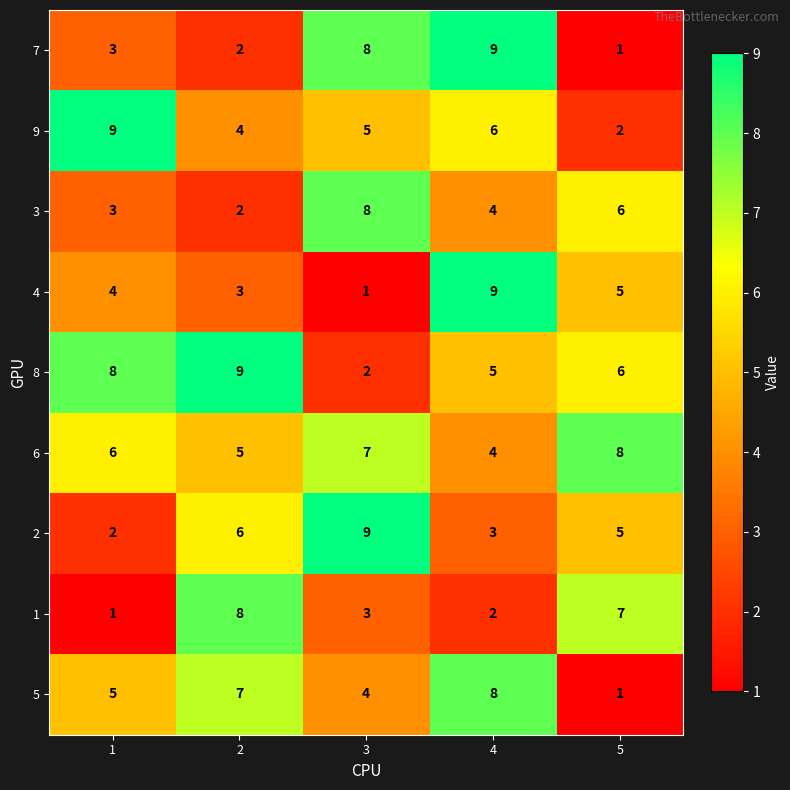

At which label is 1 closest to 4?

3